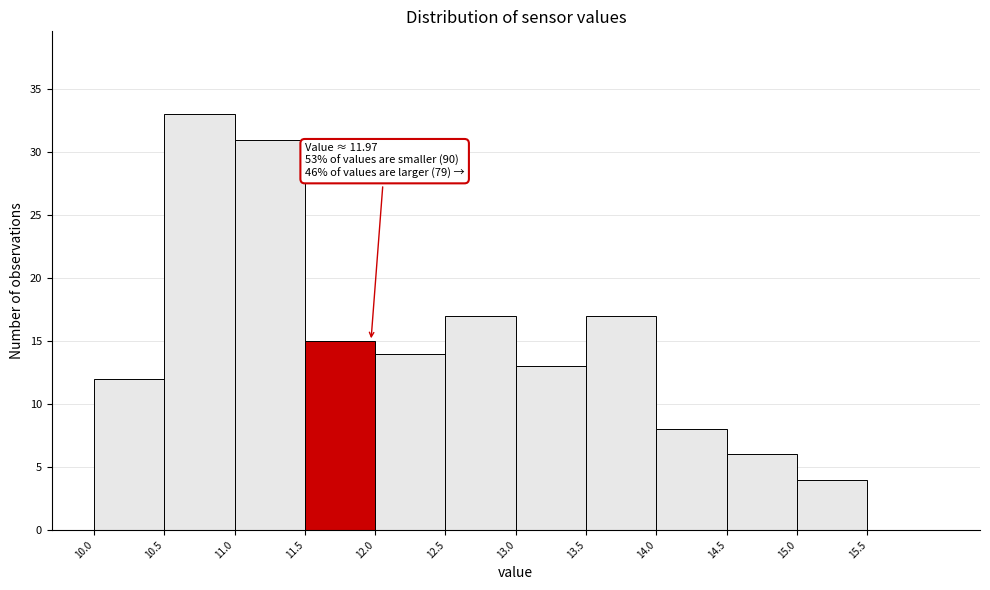

Over which range of the x-axis is the bar tallest?

10.5 to 11.0